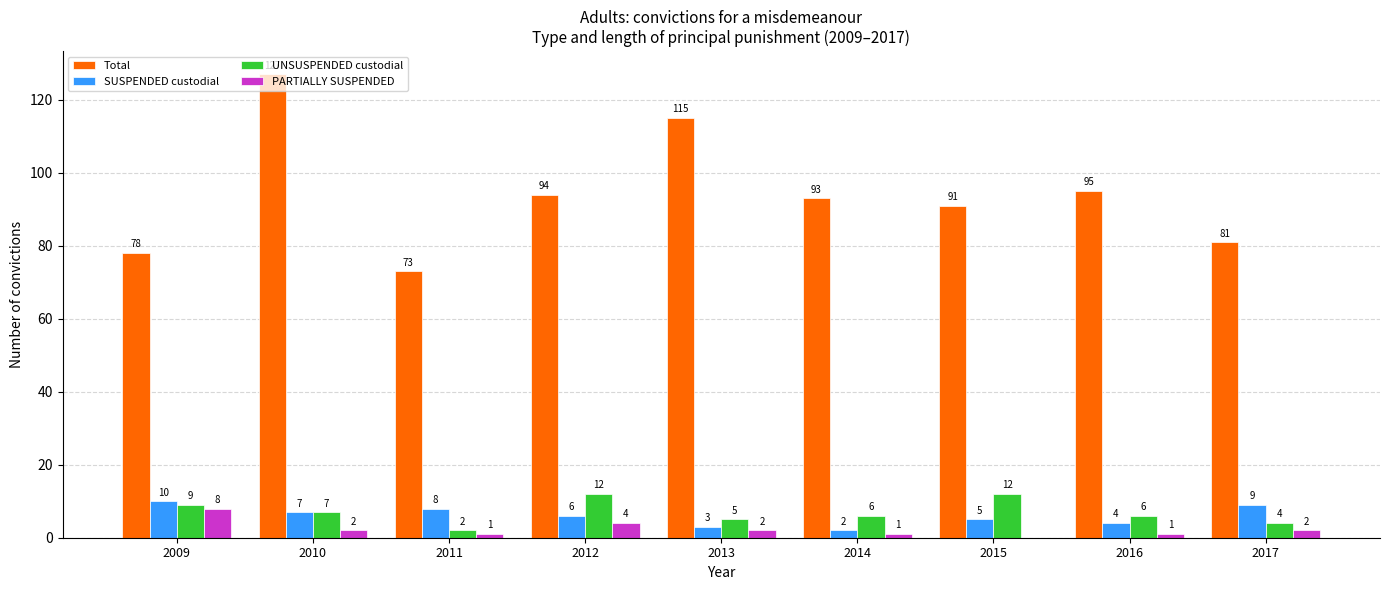

Which series changed the most between 2012 and 2014?

UNSUSPENDED custodial